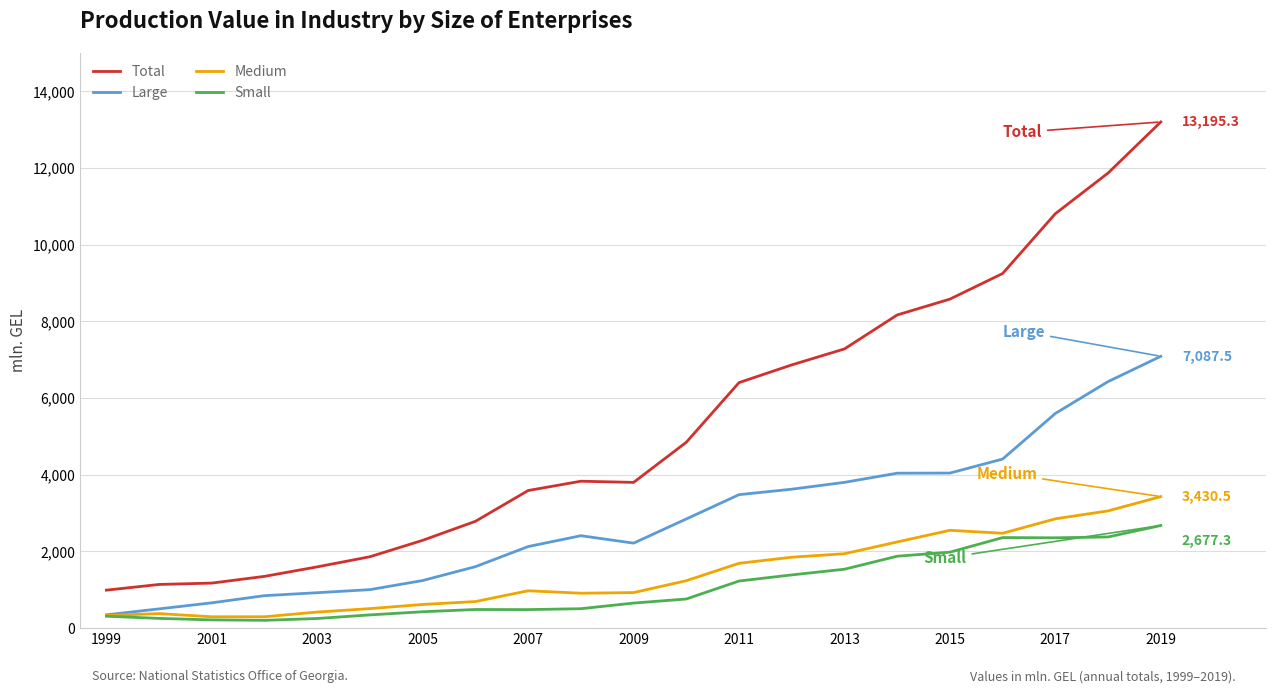

Which series has the largest total across all categories?

Total